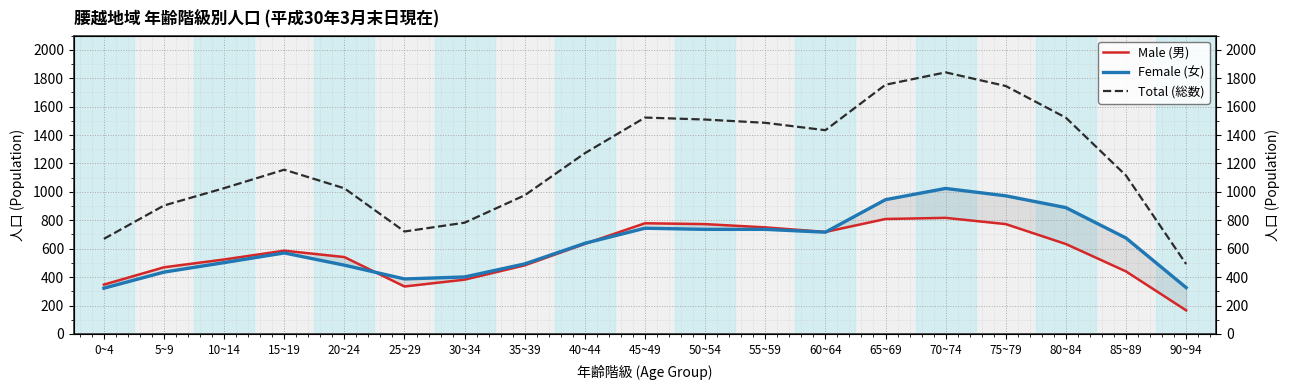

True or false: Female (女) and Total (総数) intersect in this chart.

False